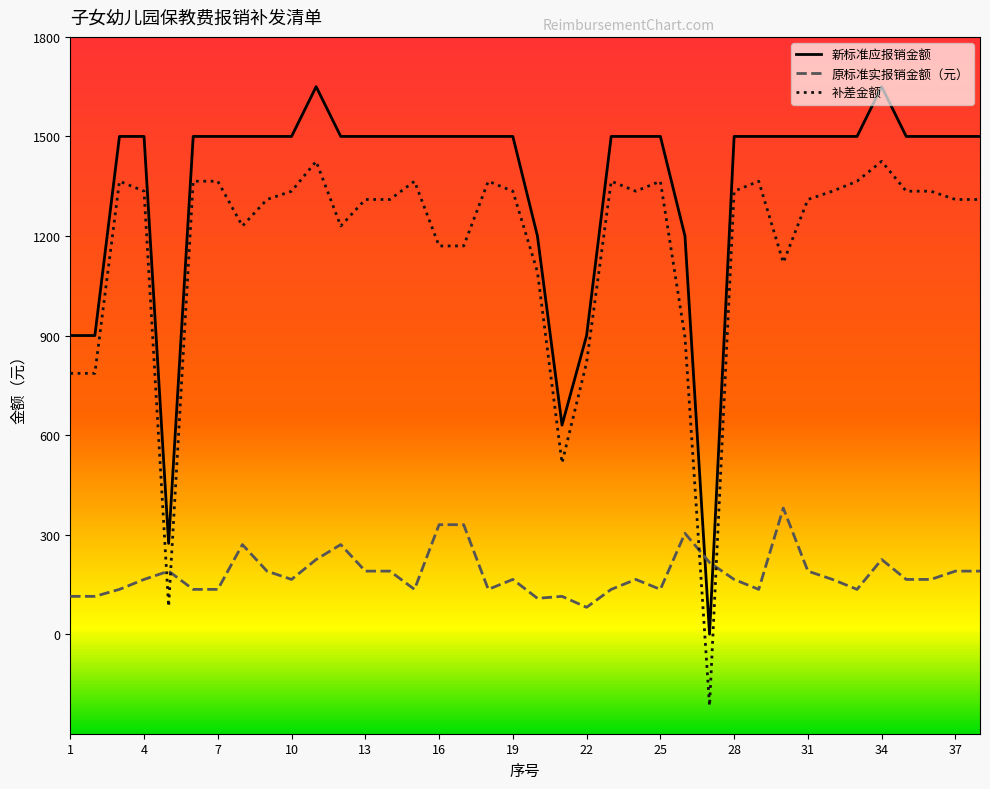

Which series has the largest total across all categories?

新标准应报销金额